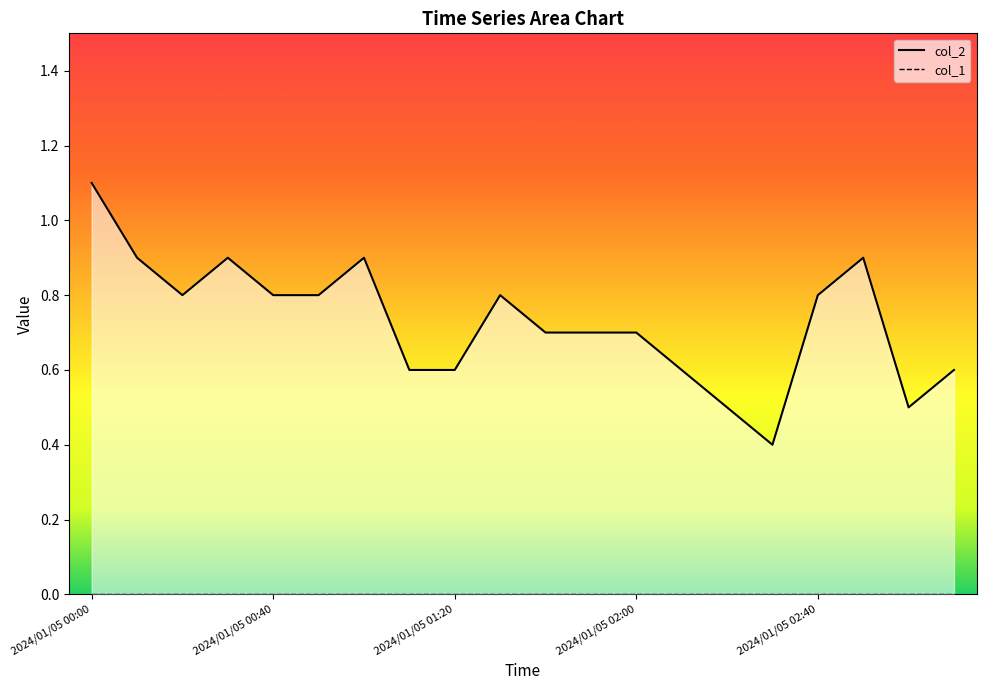

True or false: col_2 line has a value of 1.5 at 2024/01/05 00:40.

False